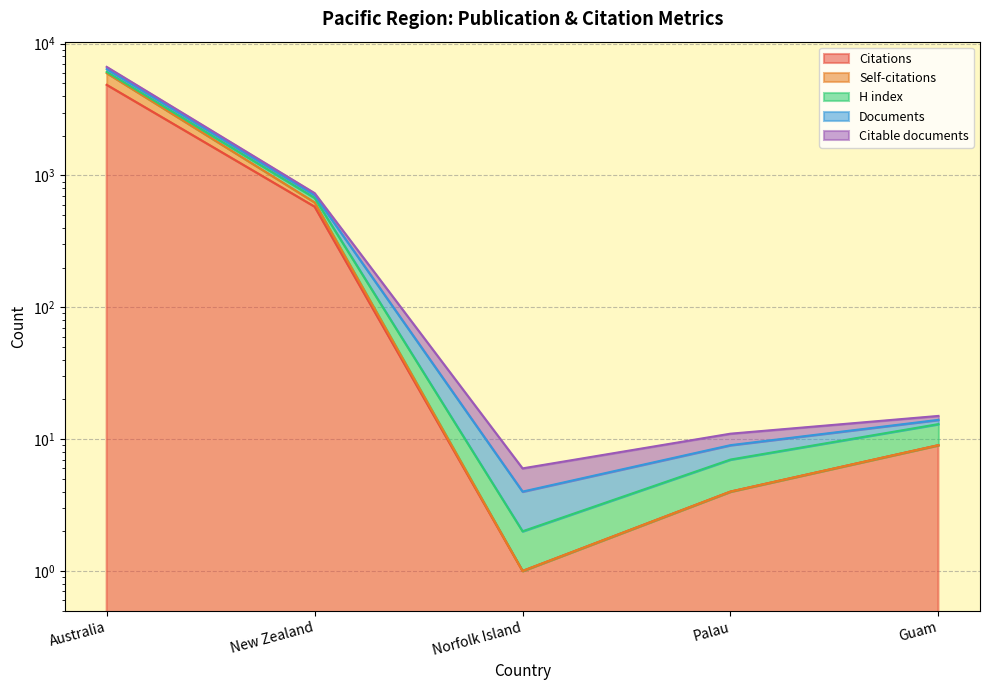

What is the label of the 4th point from the right?

New Zealand